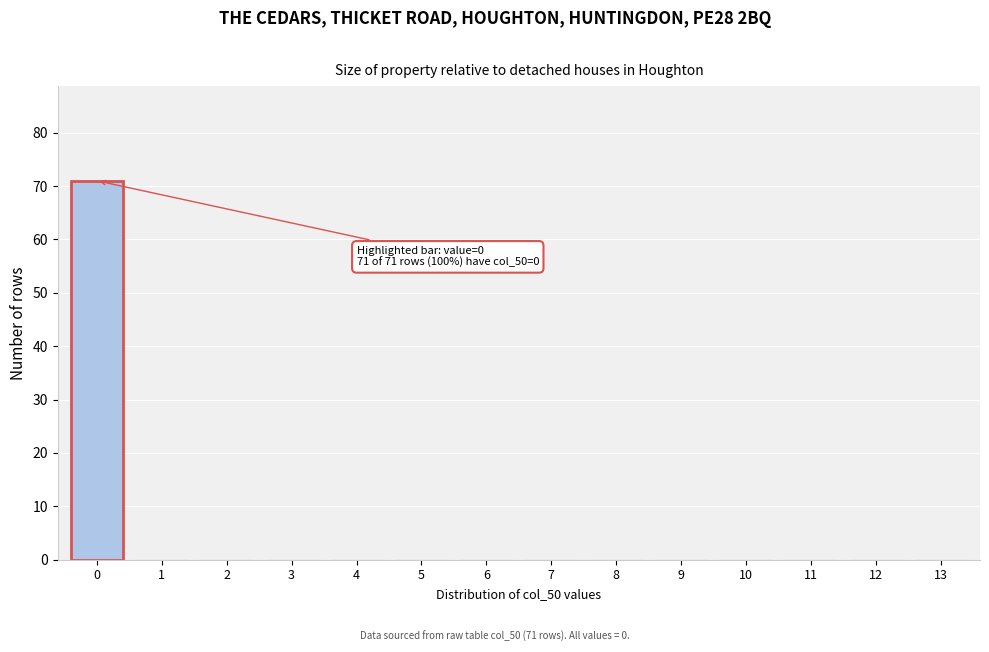

Reading left to right, transcribe all the data shown in this chart.

0=71	1=0	2=0	3=0	4=0	5=0	6=0	7=0	8=0	9=0	10=0	11=0	12=0	13=0